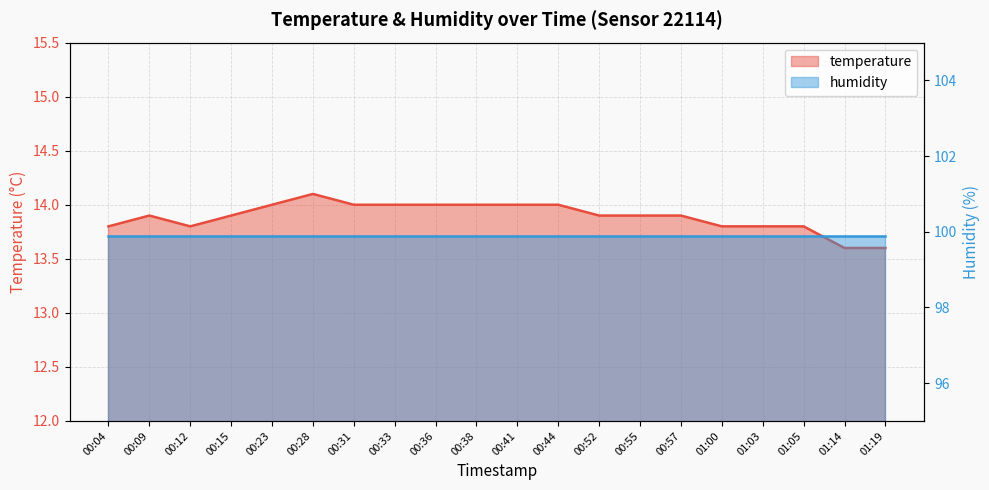

At which category does the chart reach its minimum across all series?

01:14